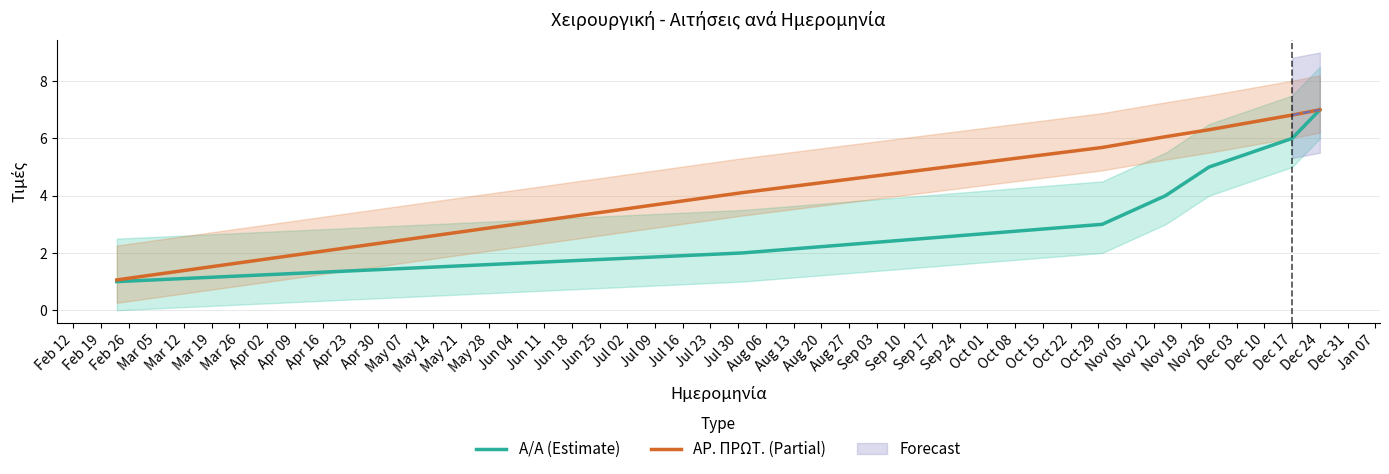

What is the sum of all Α/Α (Estimate) values?

28.0